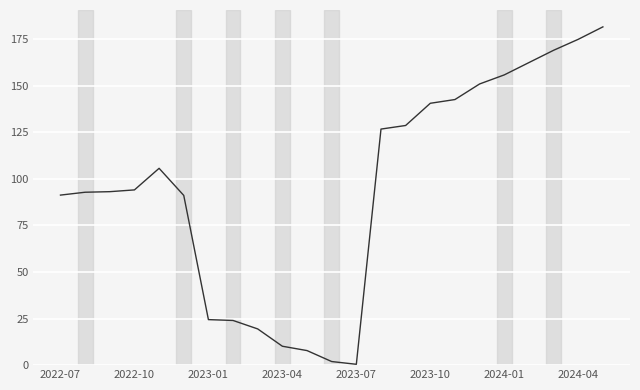

What is the greatest value displayed?

181.6